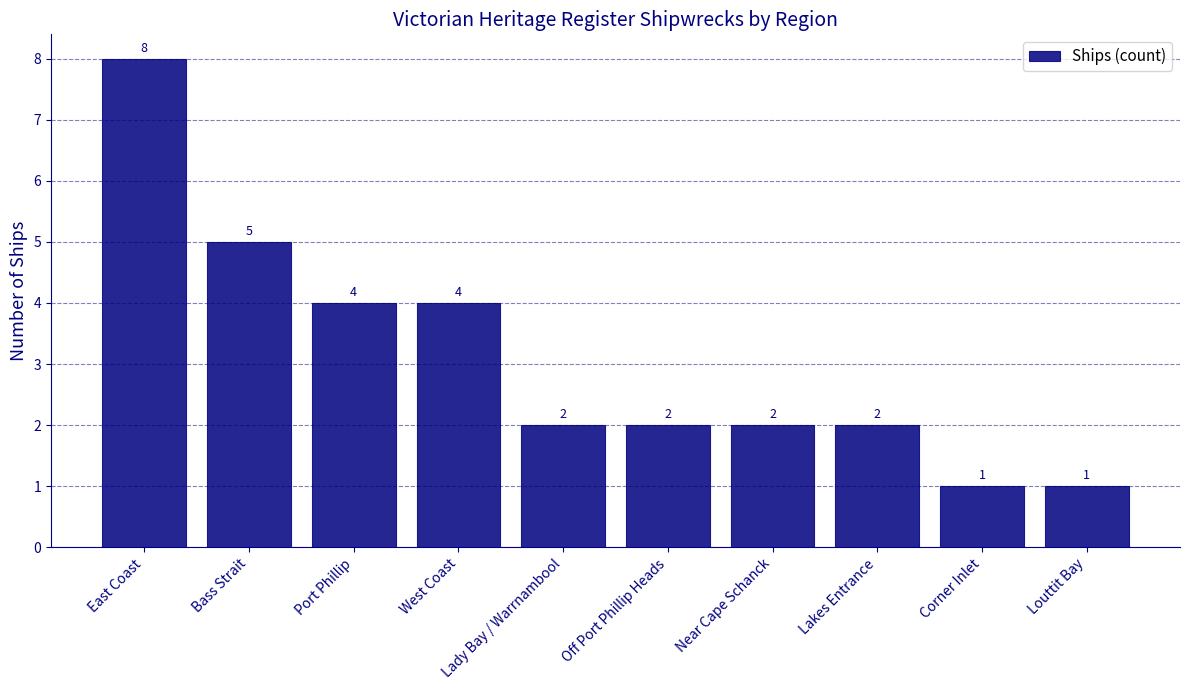

The value at Corner Inlet is 1. True or false?

True